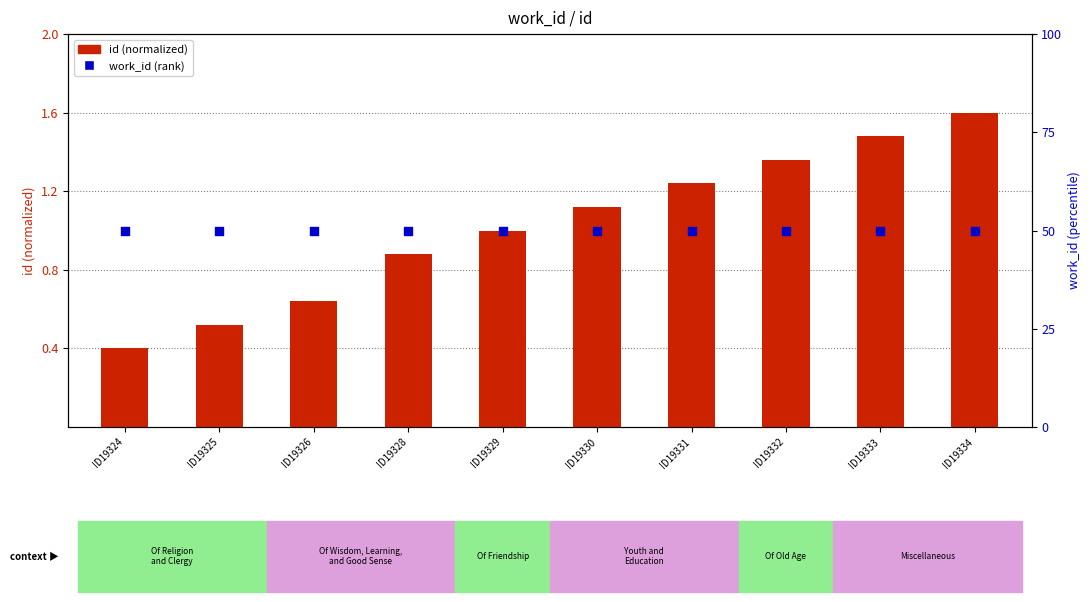

What are all the series names shown in the legend?

id (normalized), work_id (rank)